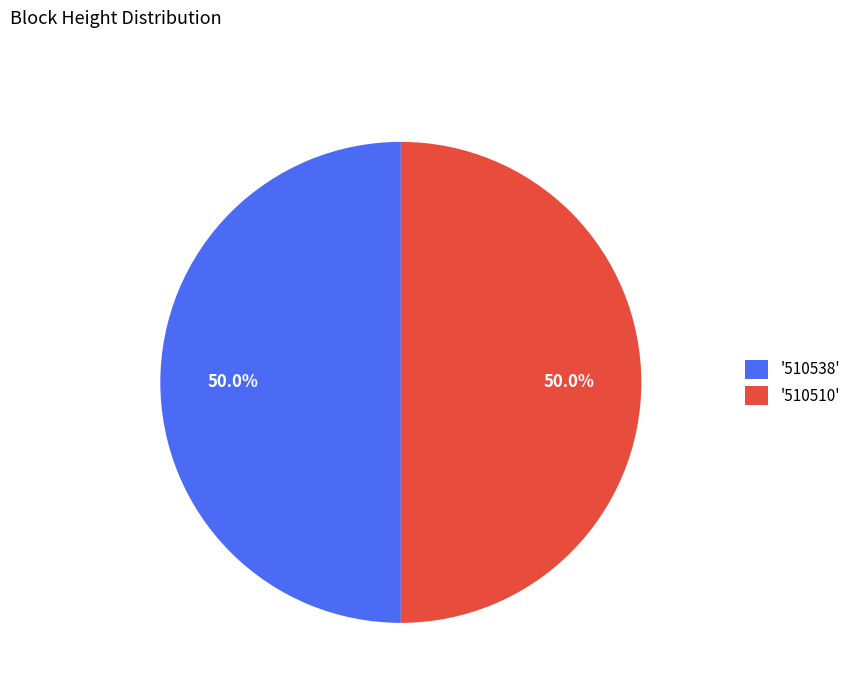

How much of the chart is everything except '510538'?

50.0%